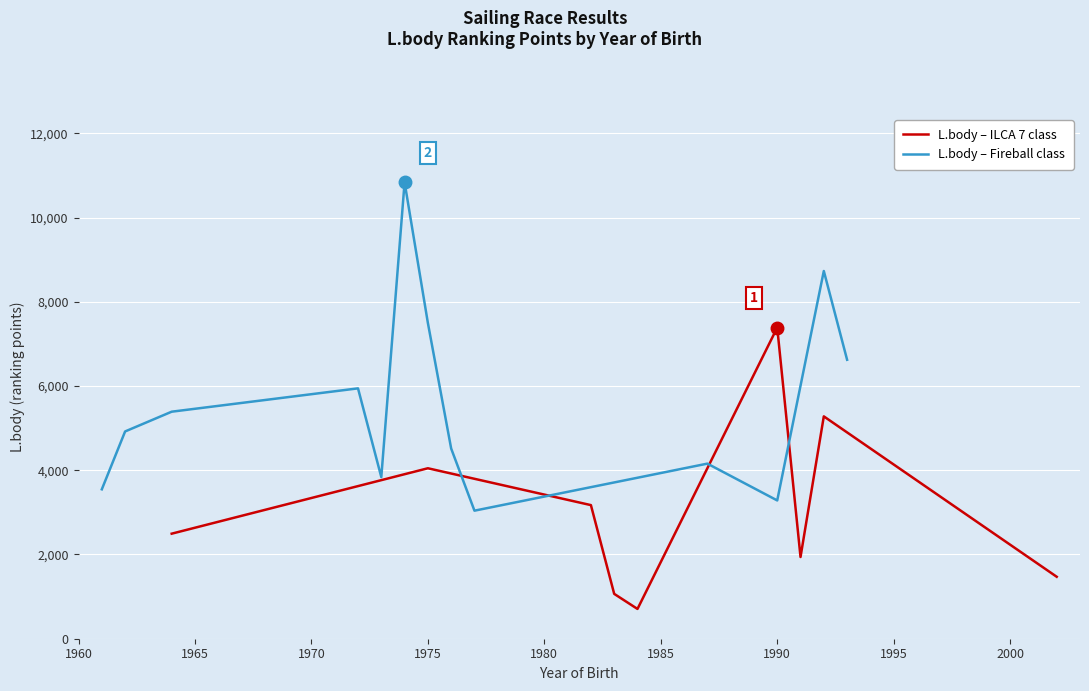

What is the lowest value of the L.body – ILCA 7 class series?

707